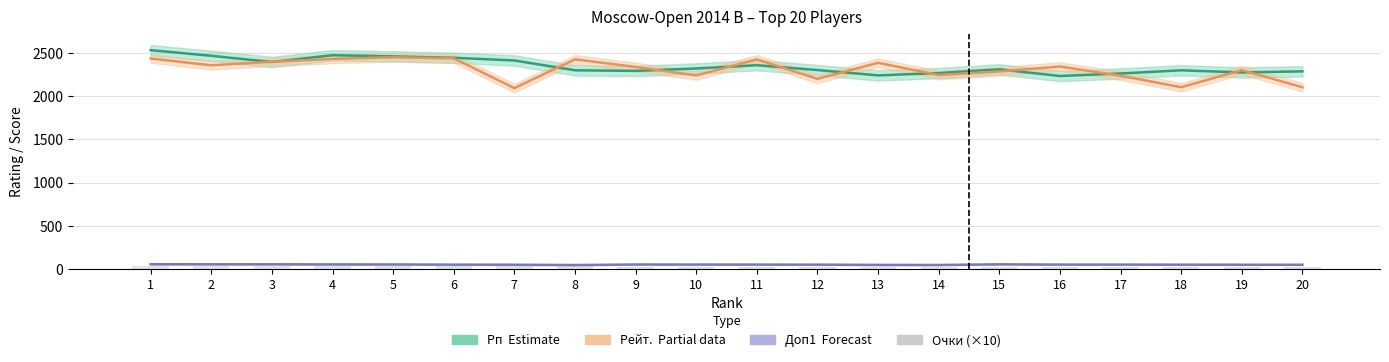

The chart shows a value of 30 at 8. True or false?

True